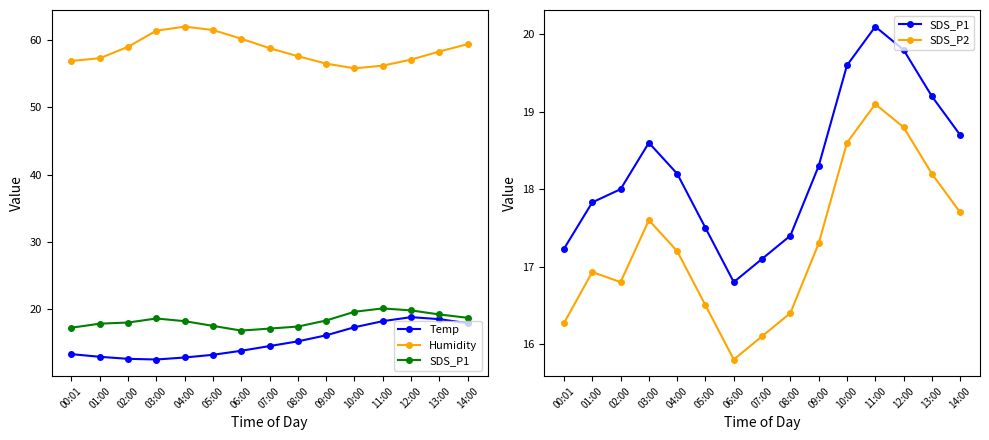

List the series in order of their peak value, lowest first.

Temp, SDS_P2, SDS_P1, Humidity